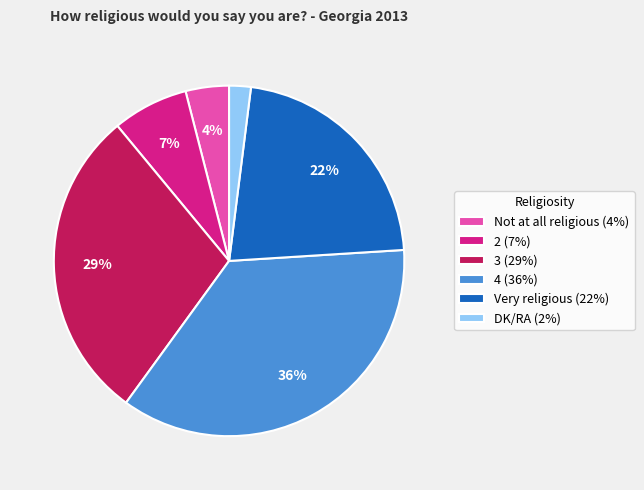

To the nearest percent, what is the average slice percentage?

17%